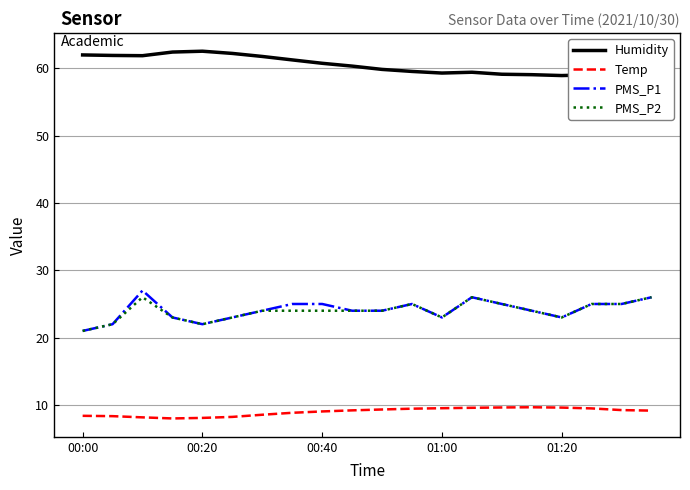

What is the greatest value displayed?

62.5